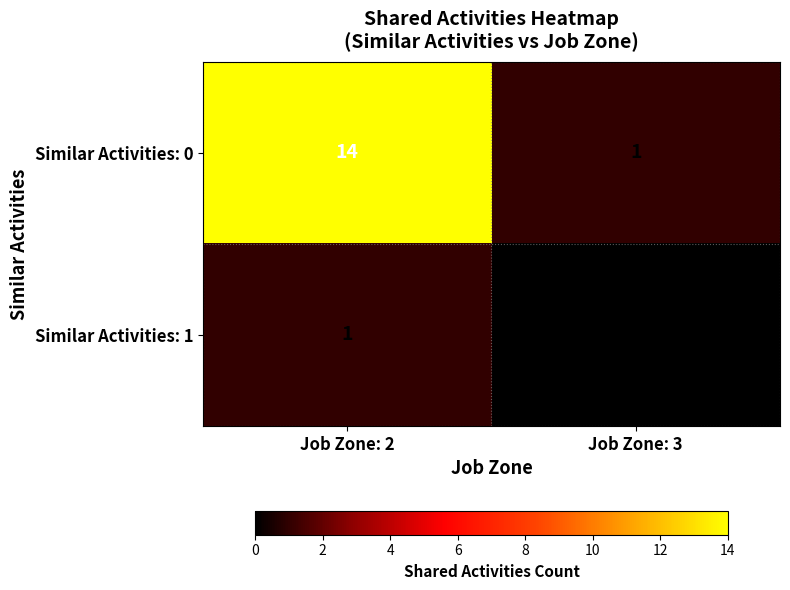

Reading left to right, transcribe all the data shown in this chart.

Similar Activities: 0: Job Zone: 2=14	Job Zone: 3=1
Similar Activities: 1: Job Zone: 2=1	Job Zone: 3=0